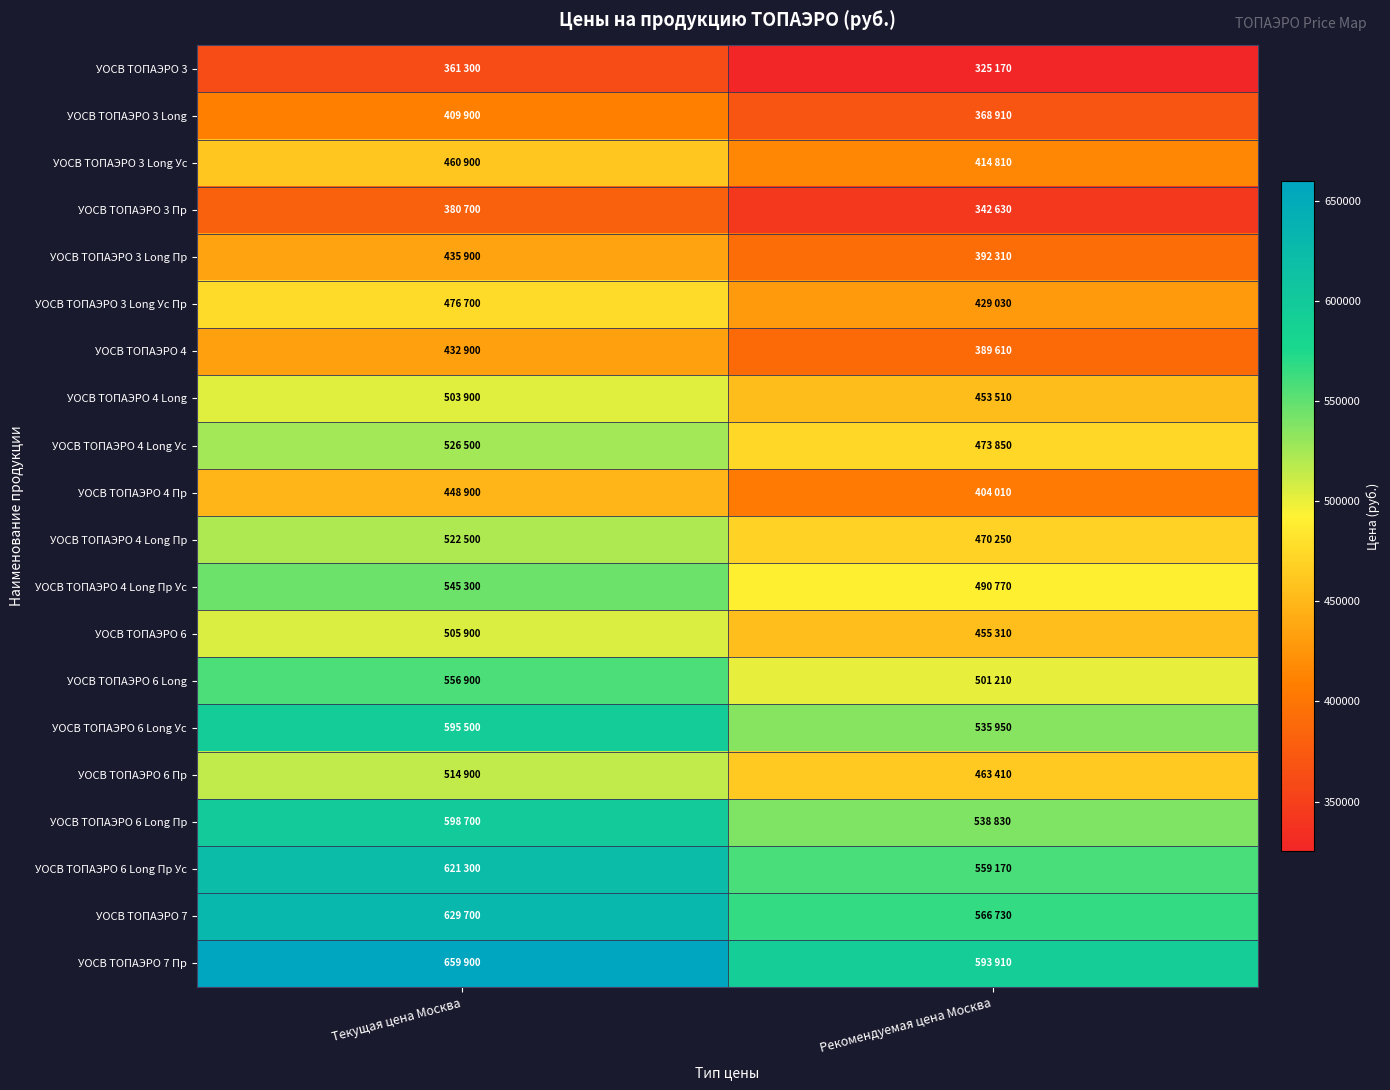

List the series in order of their peak value, highest first.

УОСВ TOПАЭРО 7 Пр, УОСВ TOПАЭРО 7, УОСВ TOПАЭРО 6 Long Пр Ус, УОСВ TOПАЭРО 6 Long Пр, УОСВ TOПАЭРО 6 Long Ус, УОСВ TOПАЭРО 6 Long, УОСВ TOПАЭРО 4 Long Пр Ус, УОСВ TOПАЭРО 4 Long Ус, УОСВ TOПАЭРО 4 Long Пр, УОСВ TOПАЭРО 6 Пр, УОСВ TOПАЭРО 6, УОСВ TOПАЭРО 4 Long, УОСВ TOПАЭРО 3 Long Ус Пр, УОСВ TOПАЭРО 3 Long Ус, УОСВ TOПАЭРО 4 Пр, УОСВ TOПАЭРО 3 Long Пр, УОСВ TOПАЭРО 4, УОСВ TOПАЭРО 3 Long, УОСВ TOПАЭРО 3 Пр, УОСВ TOПАЭРО 3